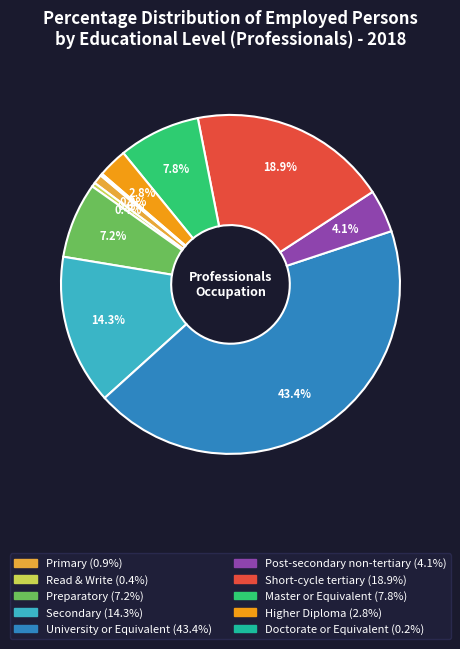

What is the total percentage of Primary and Higher Diploma?

3.7%